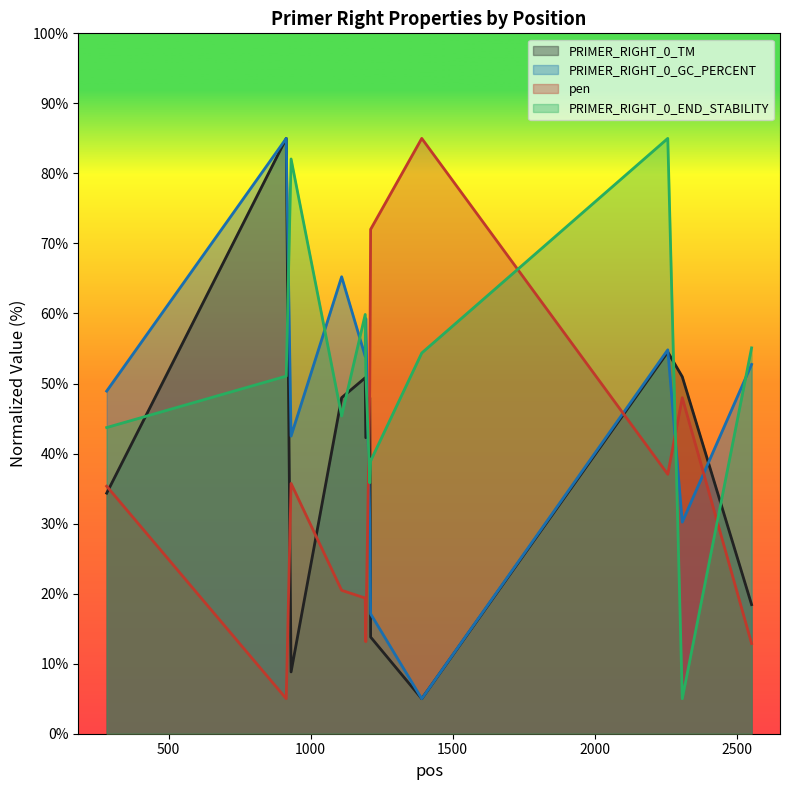

How many values in the pen series exceed 35?

7